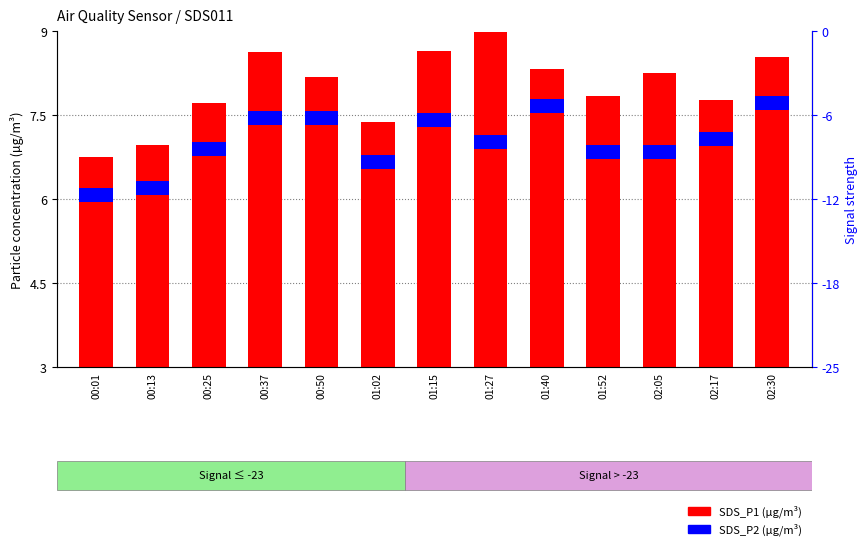

What is the sum of the SDS_P2 concentration values at 00:50 and 01:52?

0.5